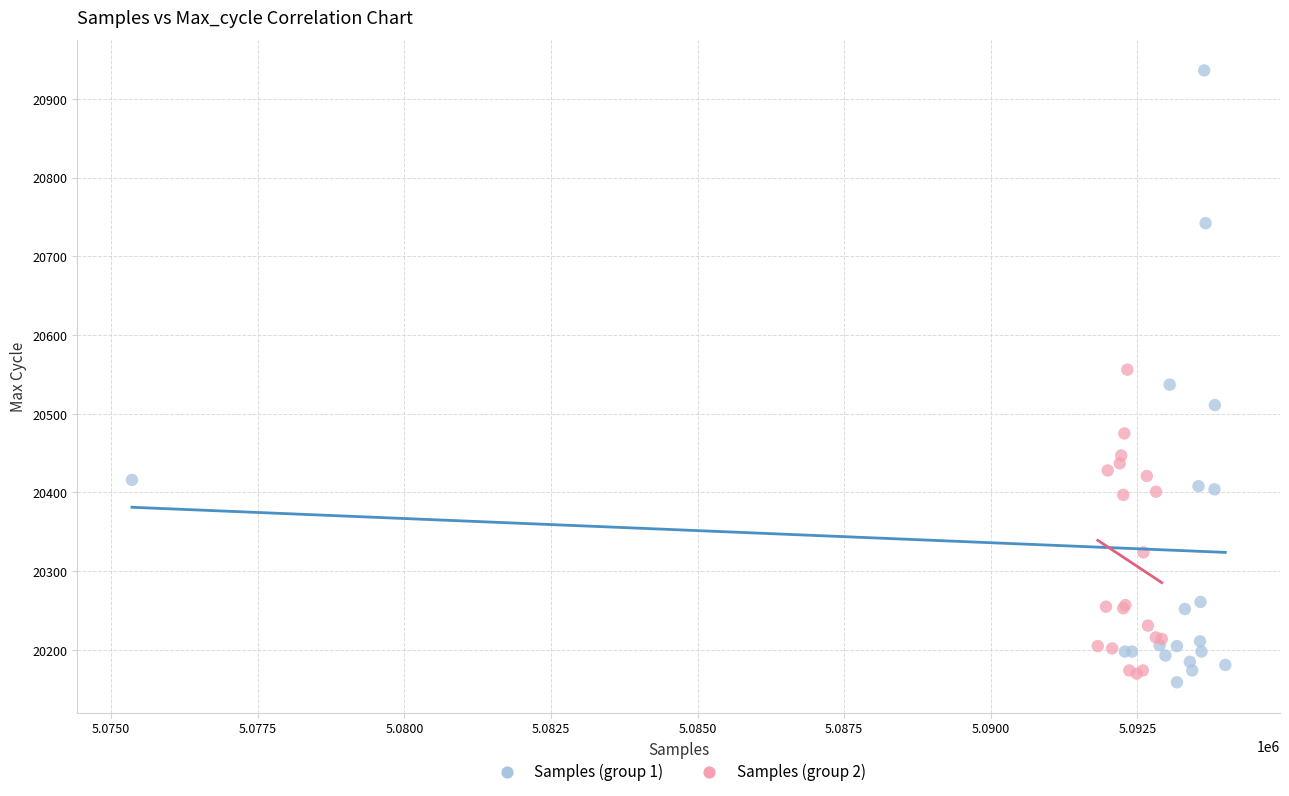

Which series contains the highest Y value?

Samples (group 1)